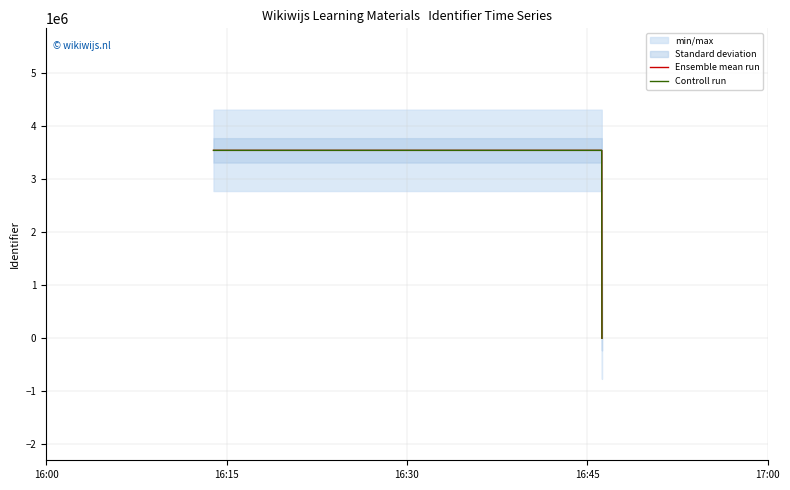

The Ensemble mean run series shows -1234728.2 at 16:45. True or false?

False